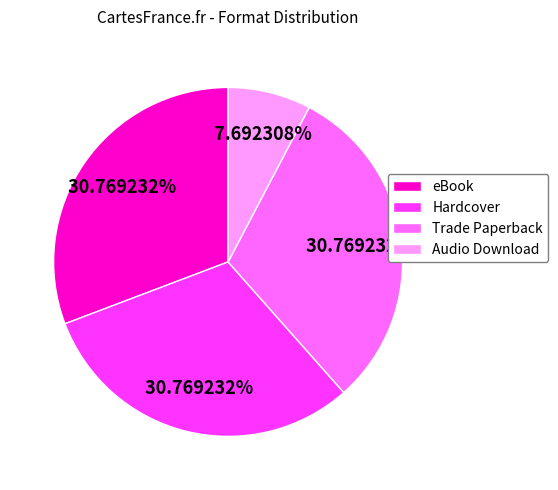

Which slice is the smallest?

Audio Download